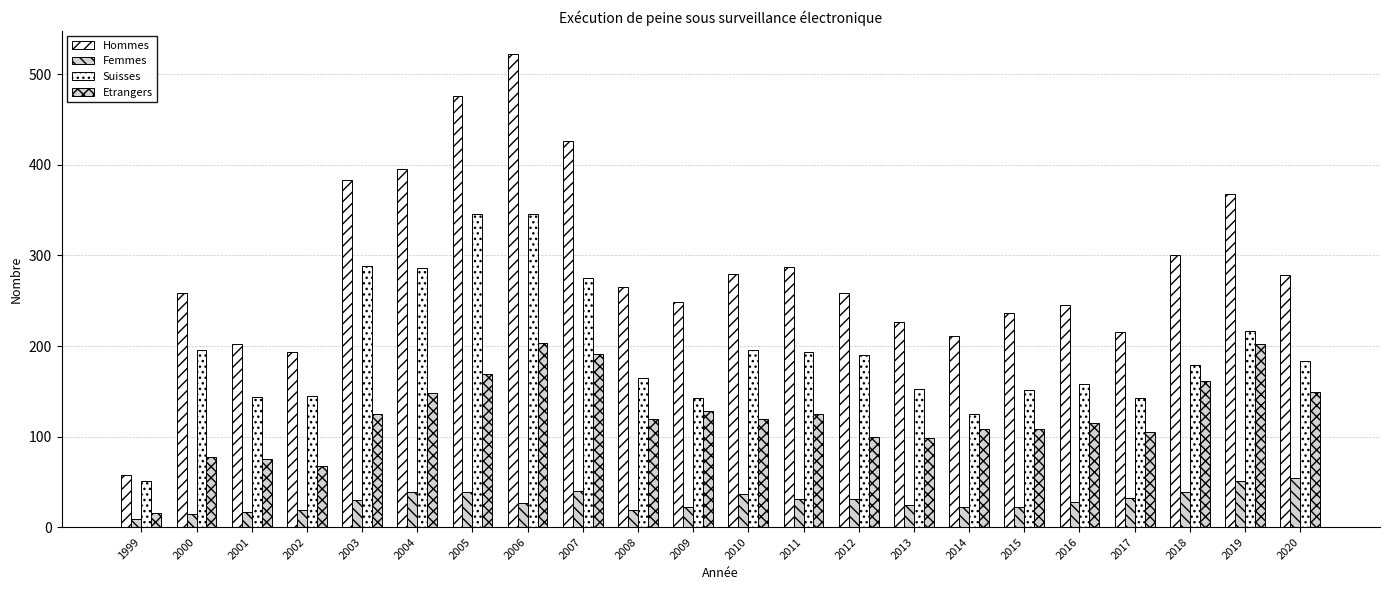

At 2014, list the series in order from largest to smallest.

Hommes, Suisses, Etrangers, Femmes